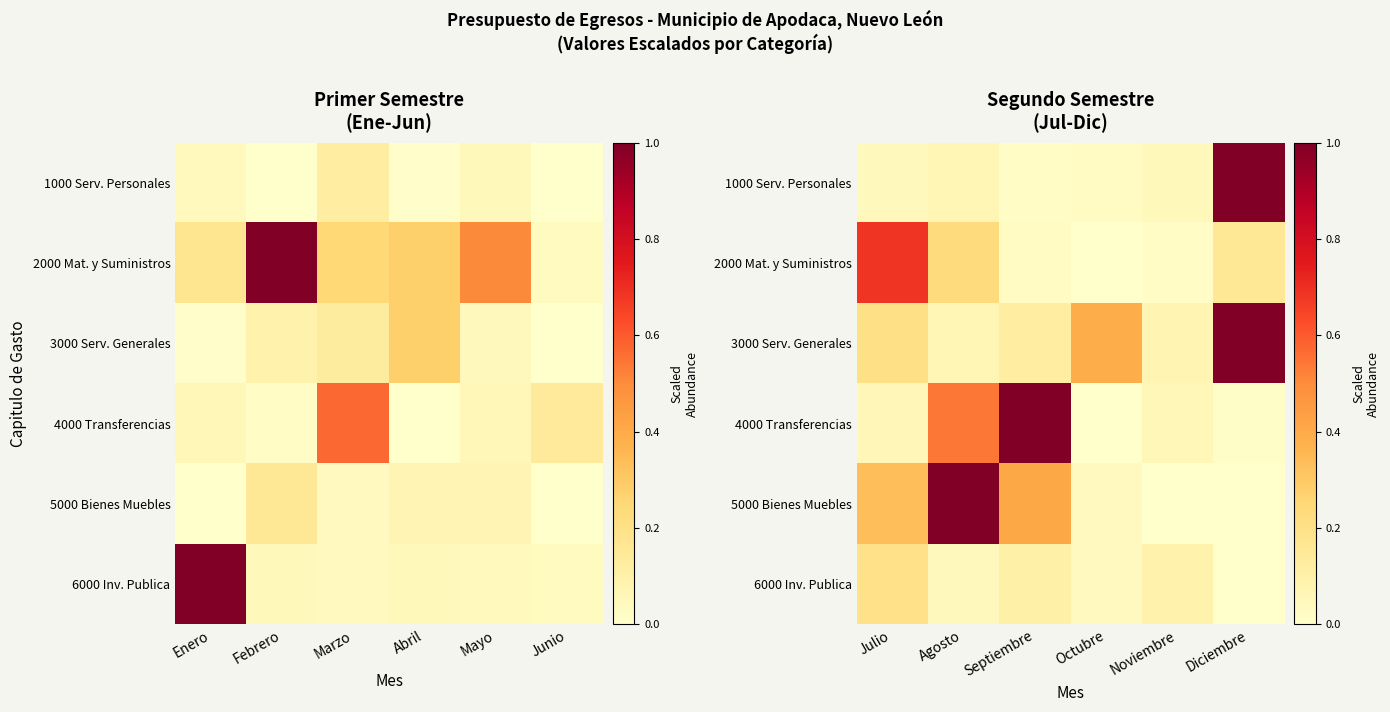

The 5000 Bienes Muebles series shows -0.5 at Diciembre. True or false?

False